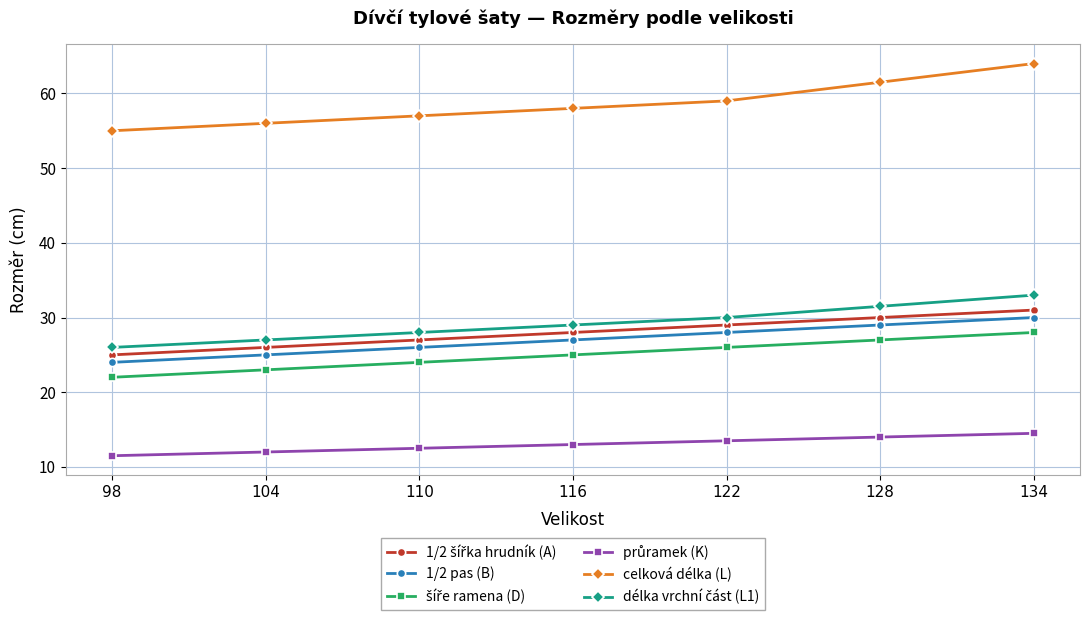

Read the celková délka (L) value at 128.

61.5